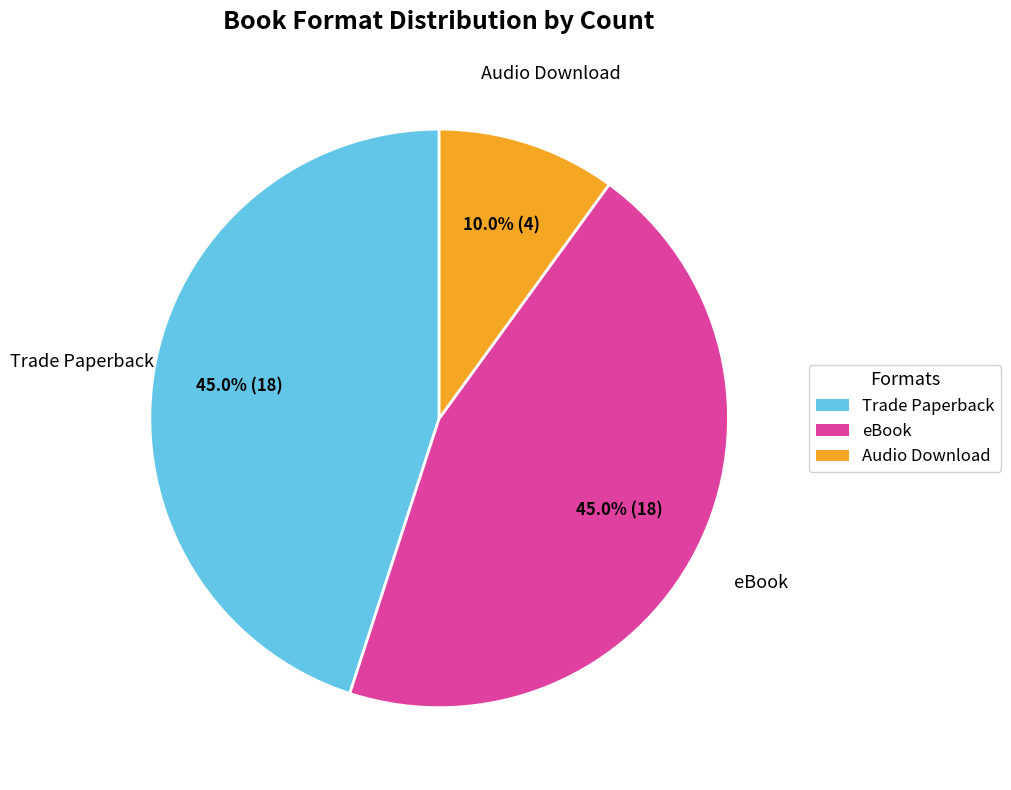

Is eBook the majority of the pie?

No